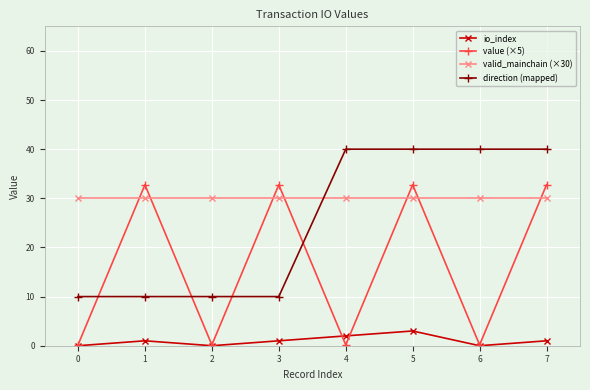

At how many categories does at least one series exceed 38?

4